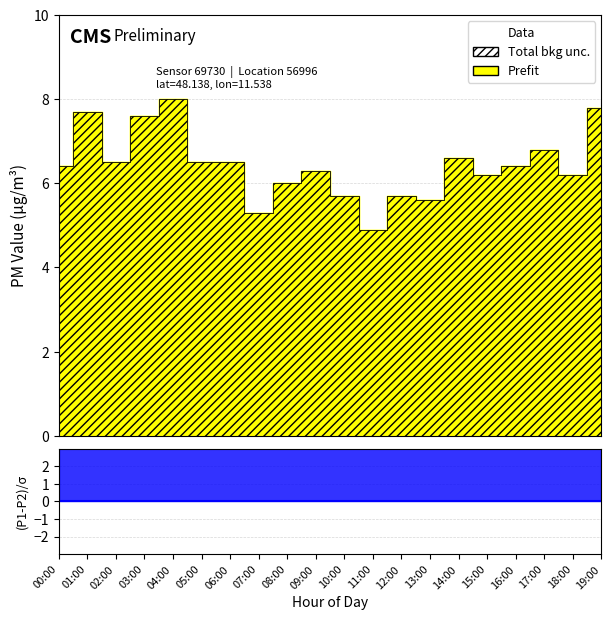

What is the difference between the maximum and minimum values in the P1 series?

3.1